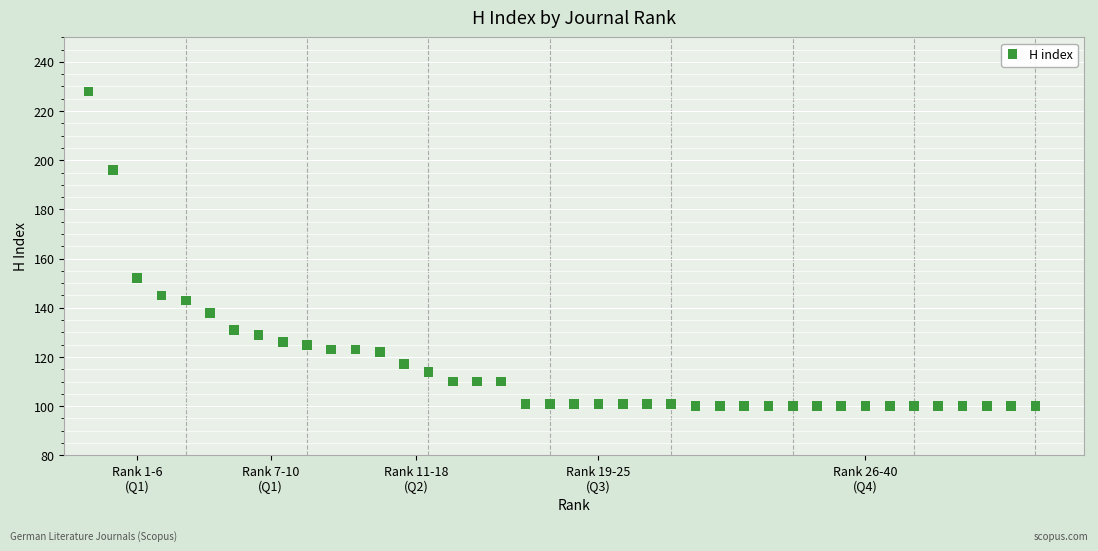

What is the range of X values (max minus min)?

39